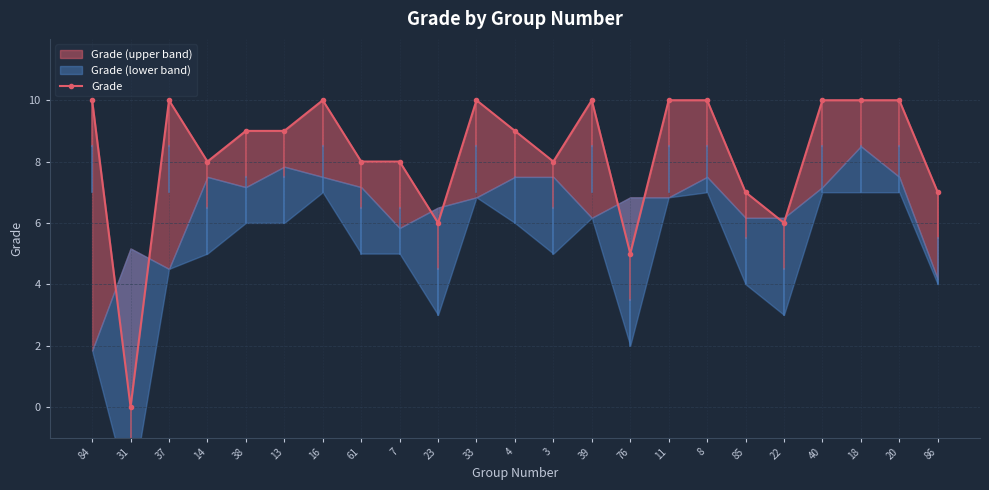

How many values exceed 9?

10